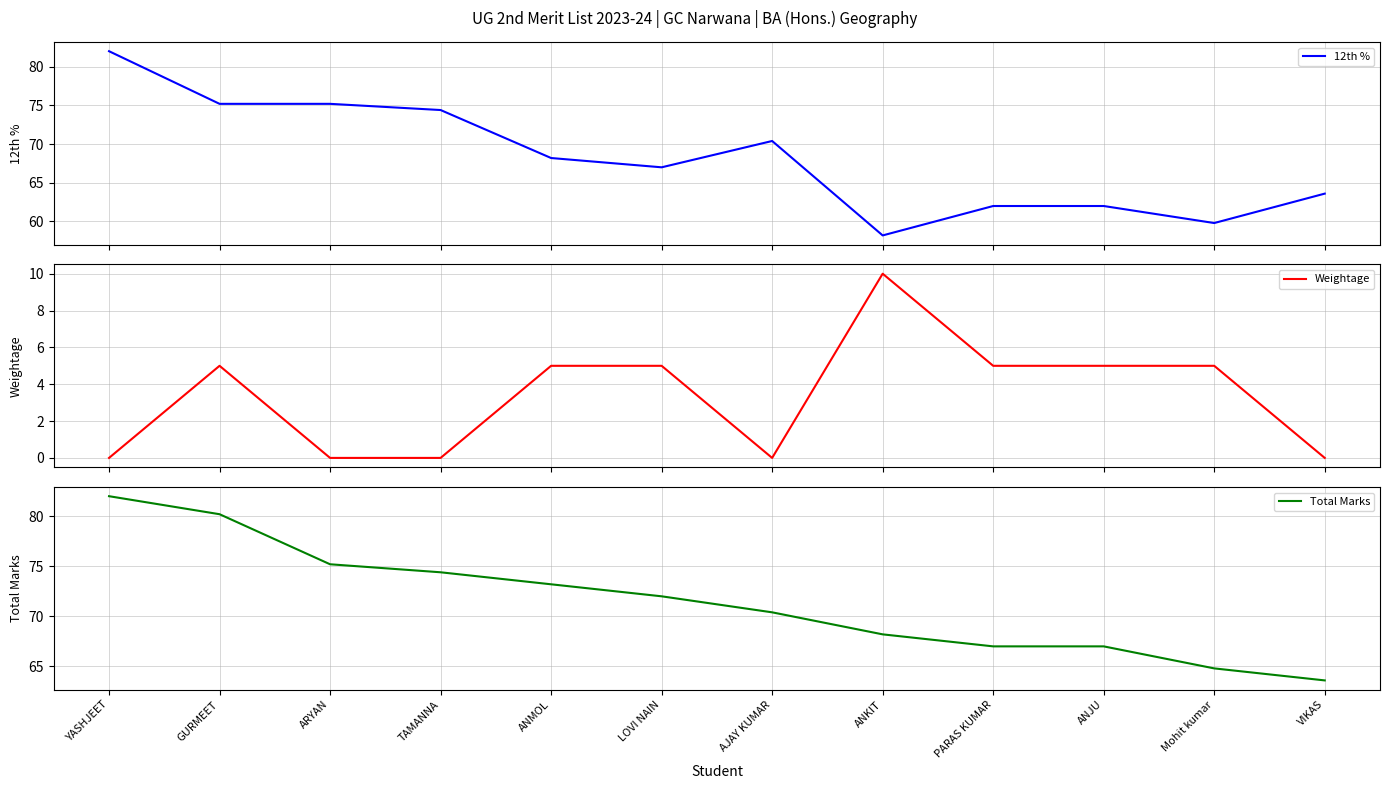

Which series has the largest range (max minus min)?

12th %